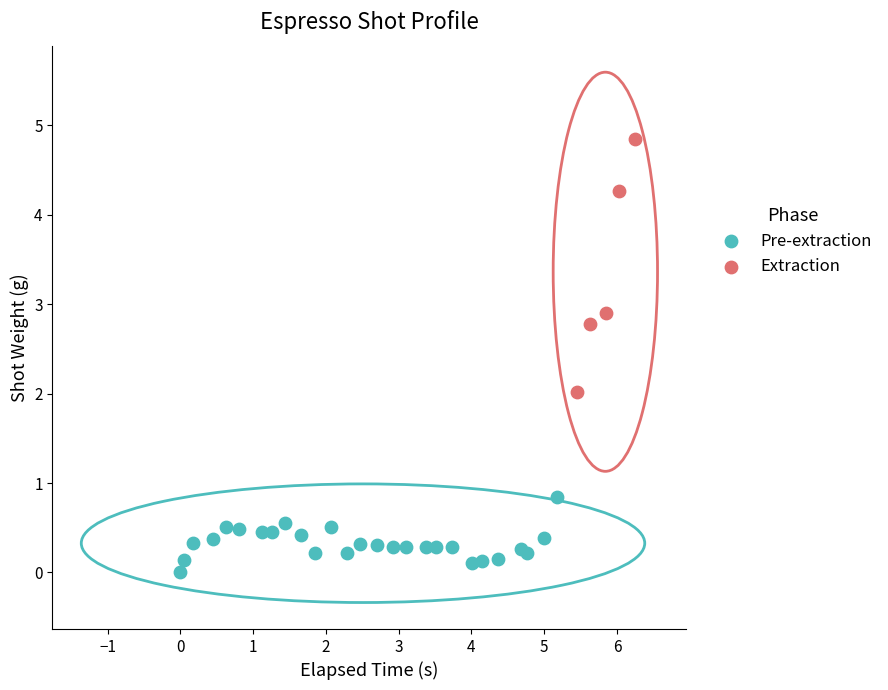

What are all the series names shown in the legend?

Pre-extraction, Extraction